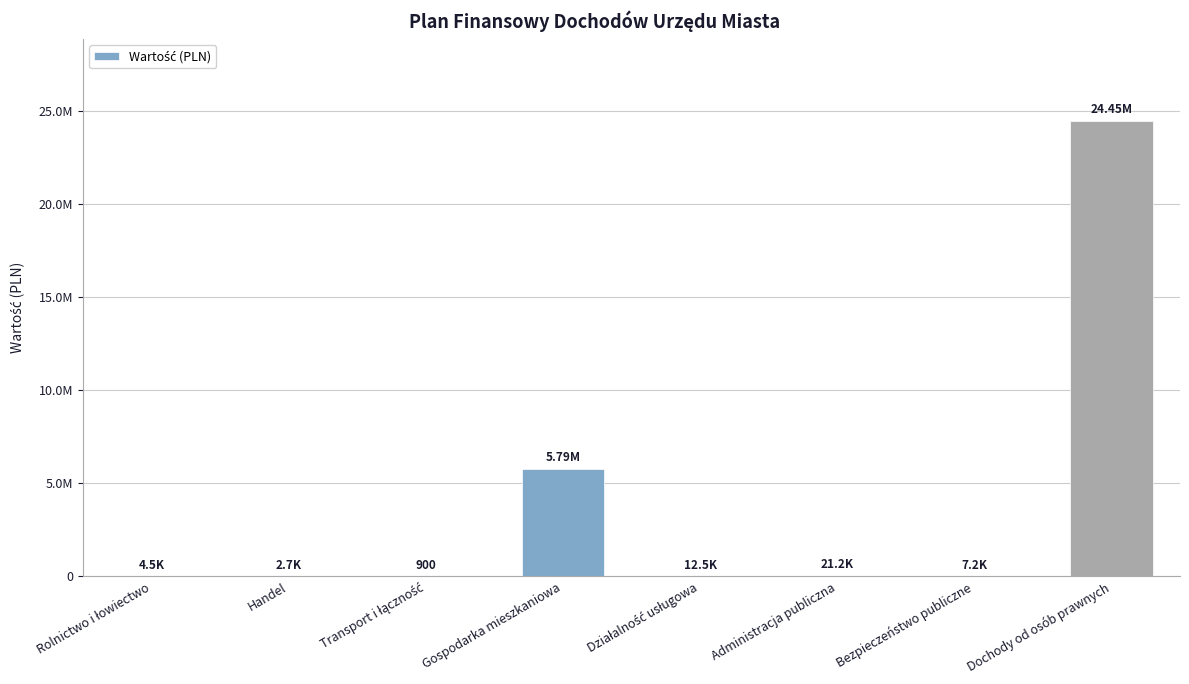

What is the label of the 4th bar from the left?

Gospodarka mieszkaniowa